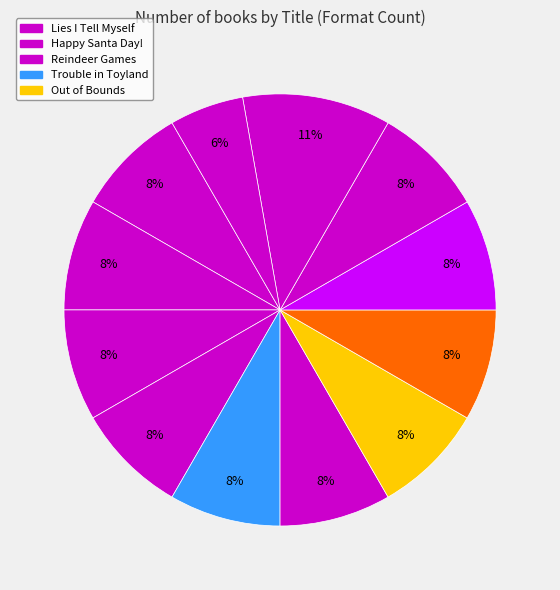

How many slices are in this pie chart?

12